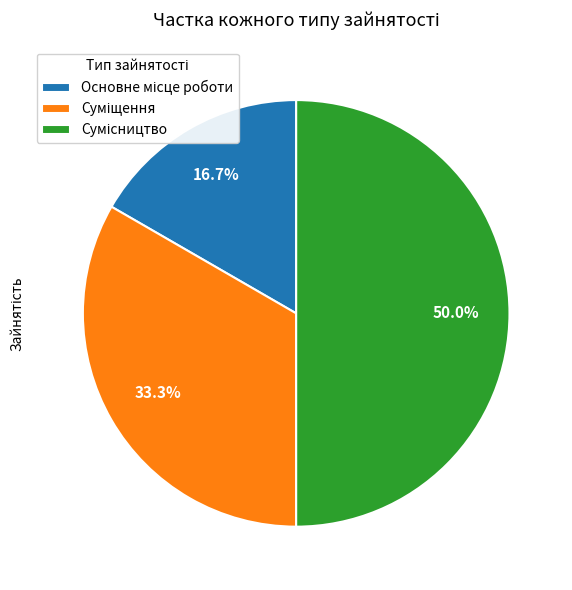

To the nearest percent, what is the difference between the Сумісництво and Суміщення slice percentages?

17%